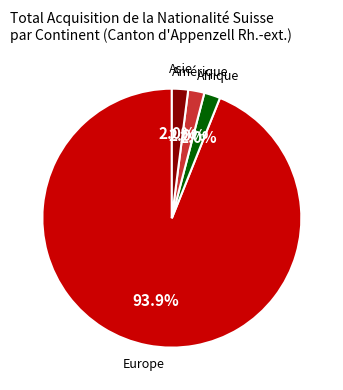

Is the sum of Asie and Amérique greater than half?

No